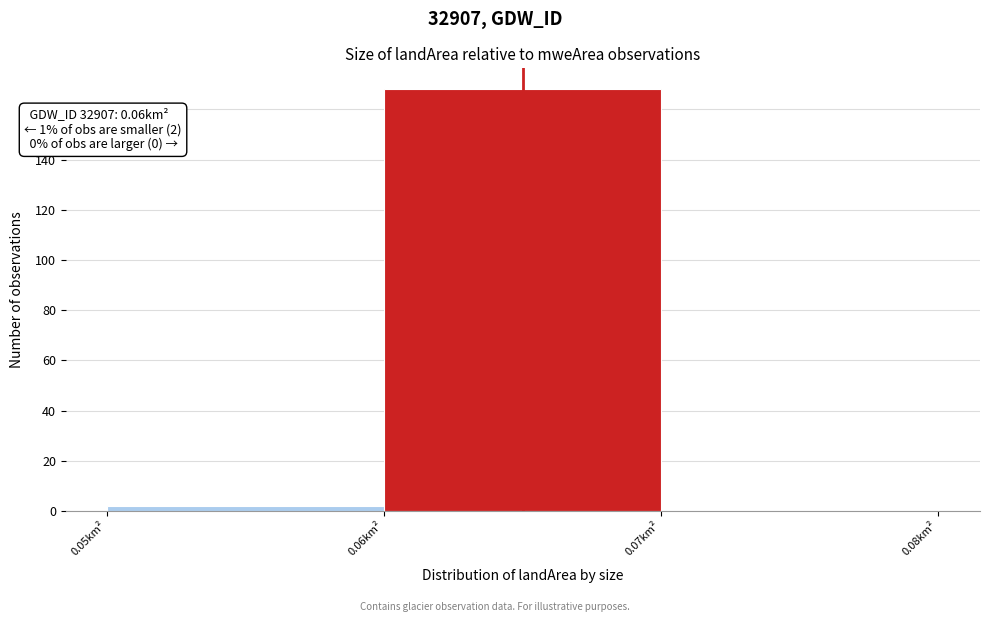

Reading left to right, list all the values displayed in this chart.

0.05km²=2	0.06km²=168	0.07km²=0